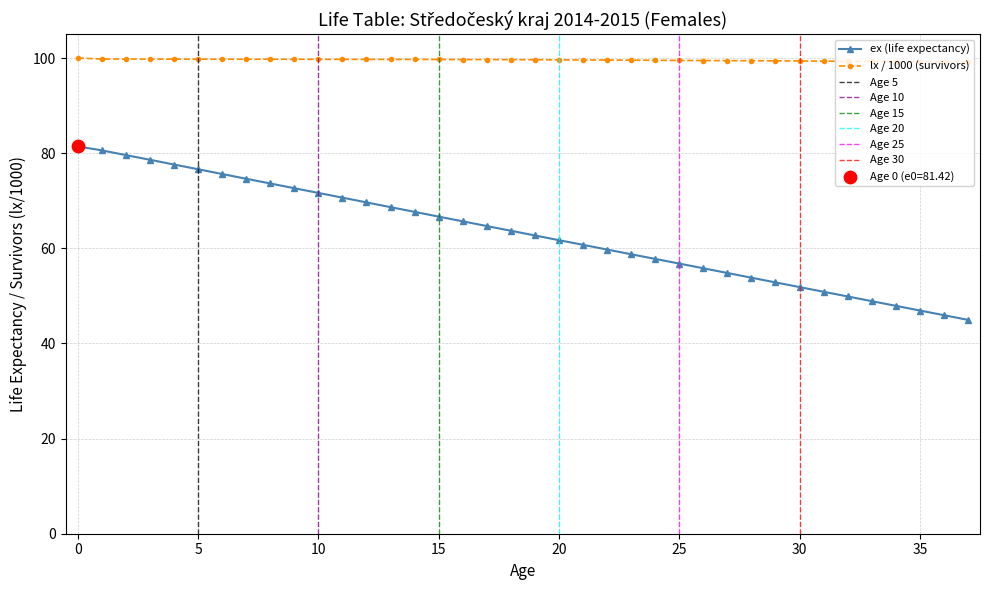

What is the change in value from 14 to 24?

-9.9